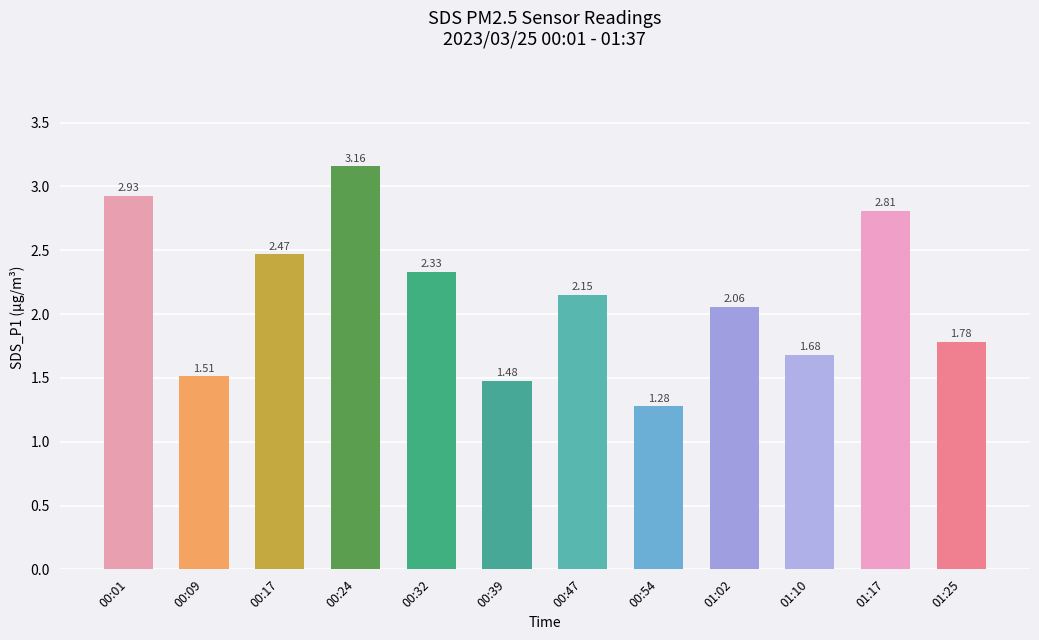

How many categories are shown in the chart?

12